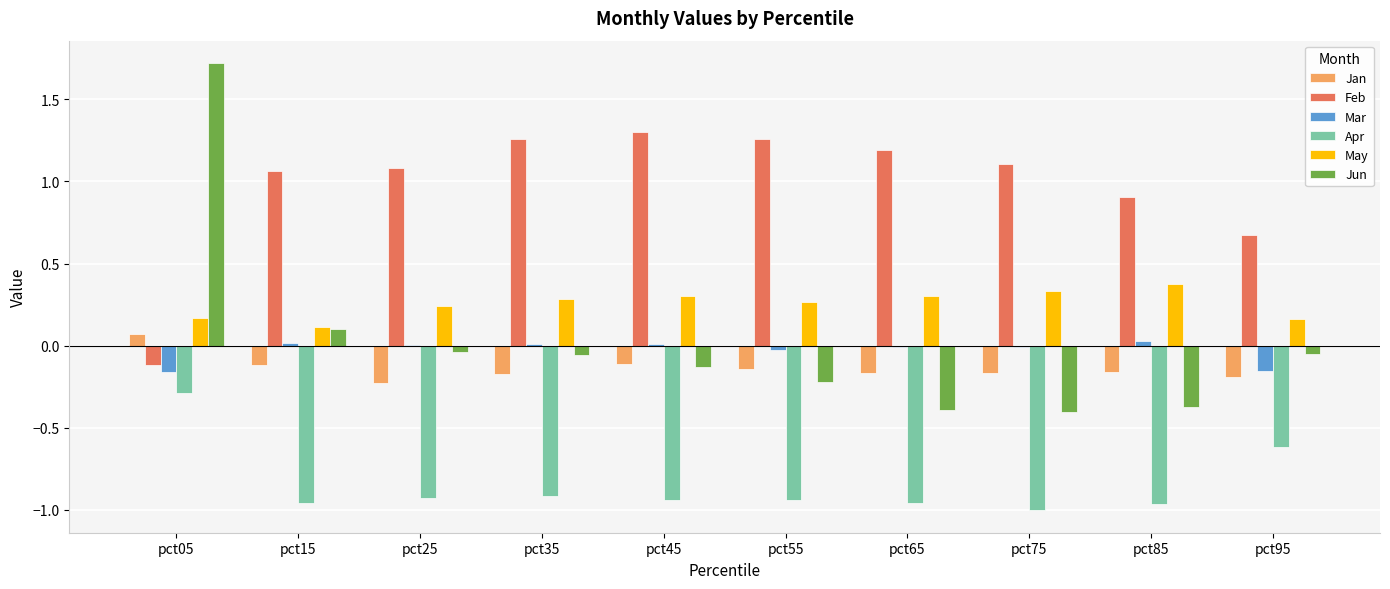

Does the chart contain stacked bars?

No